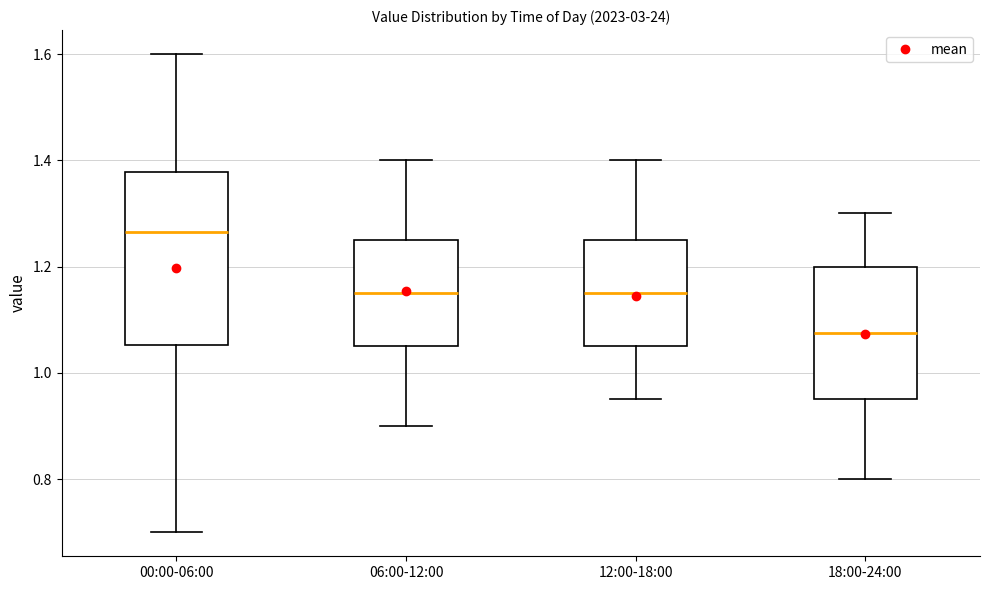

Reading left to right, read every box against the y-axis: the position of its median line, the range the box covers, and the ends of its whiskers. The values are not printed on the chart, so give them approximately, as read against the axis.

00:00-06:00: median 1.26, box 1.06 to 1.38, whiskers 0.70 to 1.60
06:00-12:00: median 1.16, box 1.06 to 1.26, whiskers 0.90 to 1.40
12:00-18:00: median 1.16, box 1.06 to 1.26, whiskers 0.96 to 1.40
18:00-24:00: median 1.08, box 0.96 to 1.20, whiskers 0.80 to 1.30